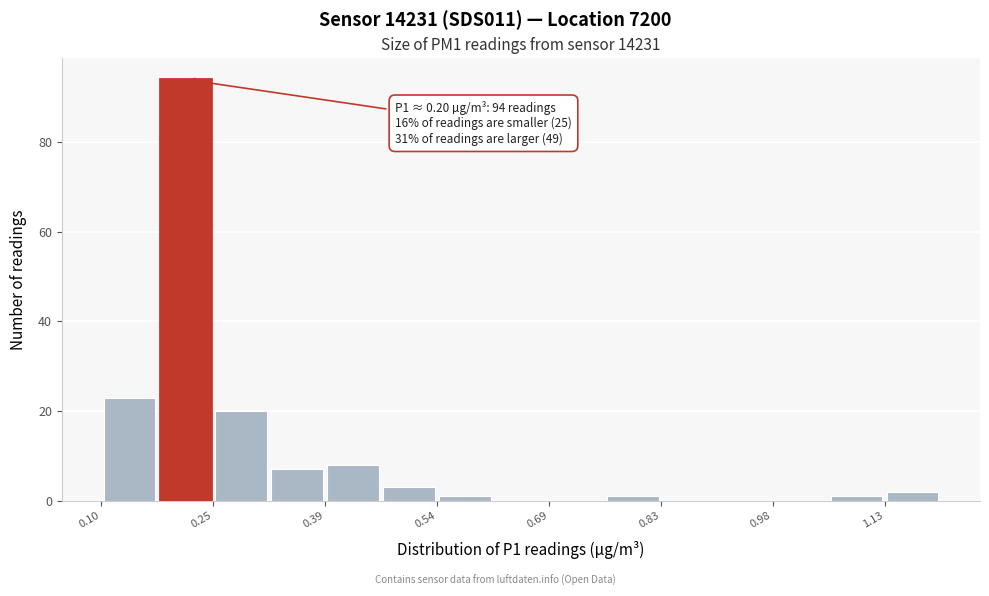

Around what value on the x-axis is the tallest bar? Give the approximate position of its centre, as read against the axis.

0.22